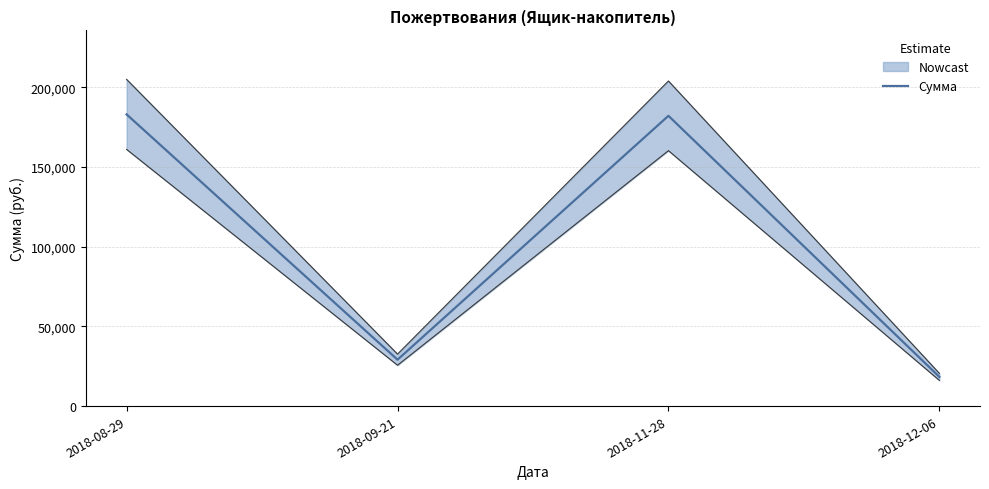

Reading left to right, what are all the values shown in this chart?

2018-08-29=183057.3	2018-09-21=29125.8	2018-11-28=182168.6	2018-12-06=18345.1